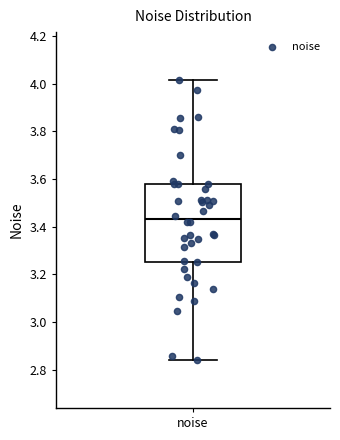

Read this box plot against the y-axis: the position of the median line, the range covered by the box, and the ends of both whiskers. The values are not printed on the chart, so give them approximately, as read against the axis.

median 3.44, box 3.26 to 3.58, whiskers 2.84 to 4.02